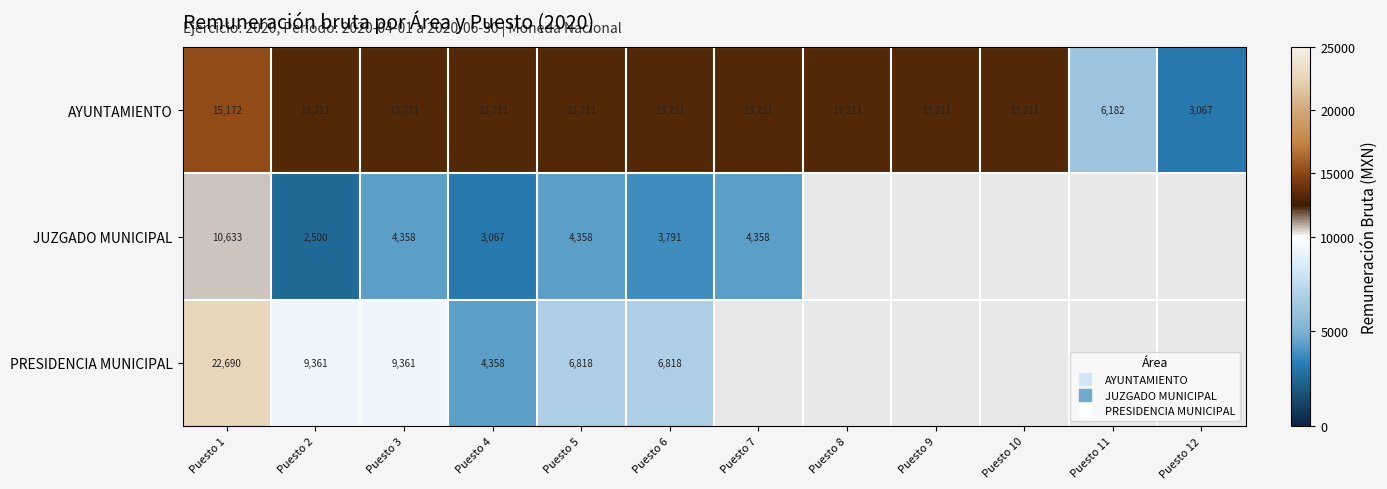

Is the value of PRESIDENCIA MUNICIPAL at Puesto 9 greater than the value of AYUNTAMIENTO at Puesto 5?

No